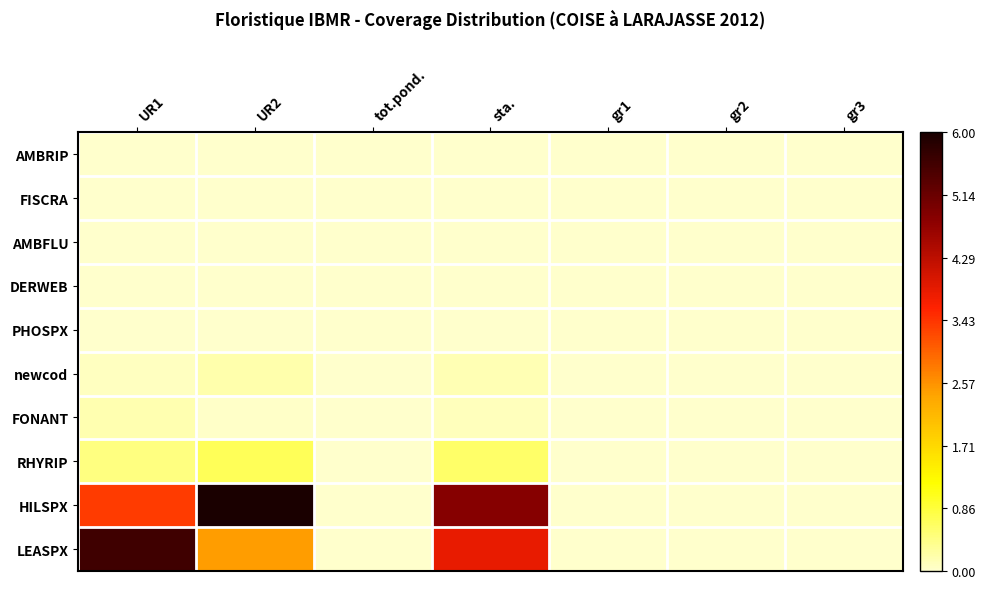

Which series has the widest spread of values?

HILSPX